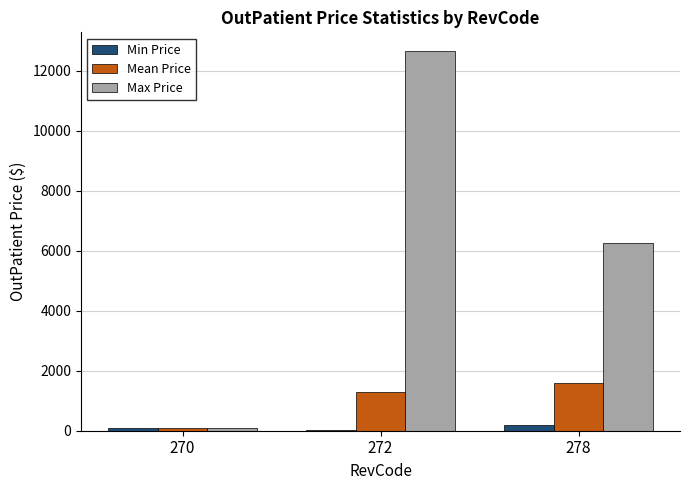

Is the value of Mean Price at 278 greater than the value of Max Price at 272?

No